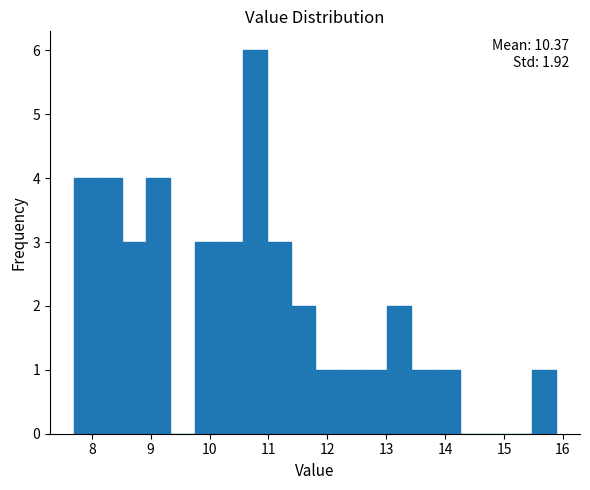

Which range on the x-axis has the tallest bar?

10.6 to 11.0